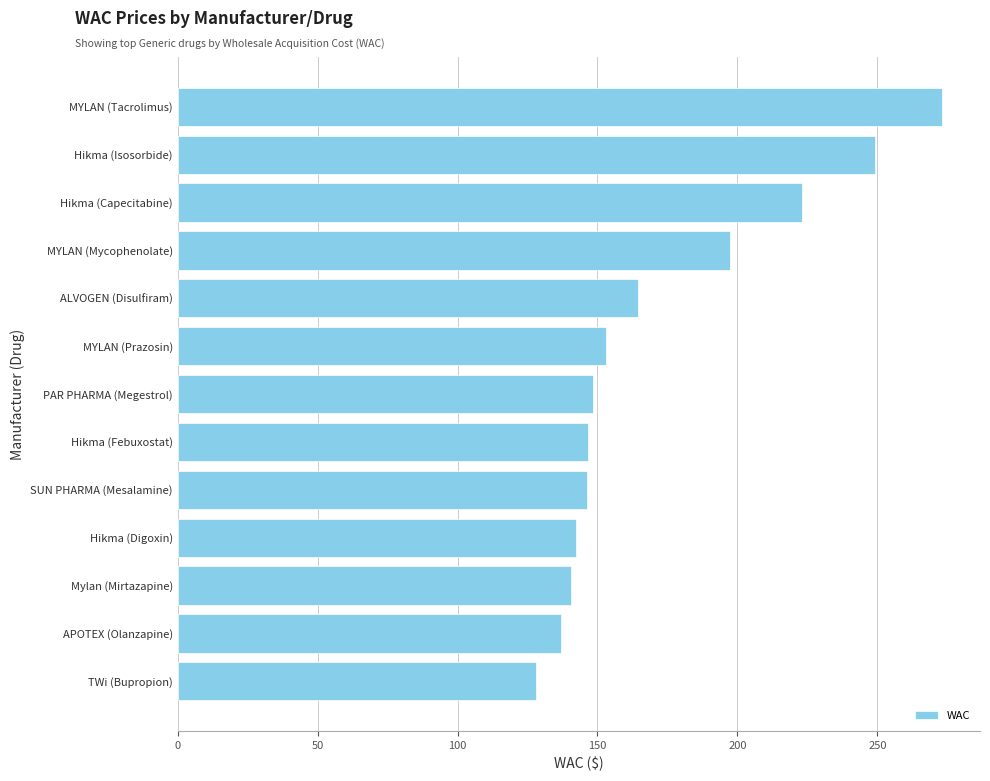

What is the greatest value displayed?

273.0